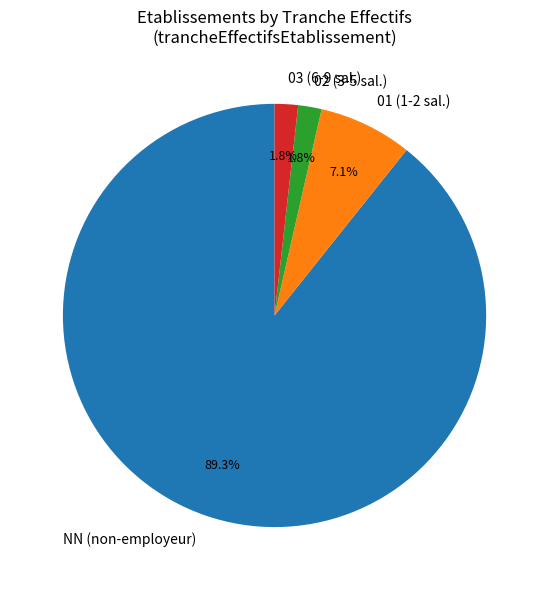

Does NN (non-employeur) account for over 50% of the chart?

Yes